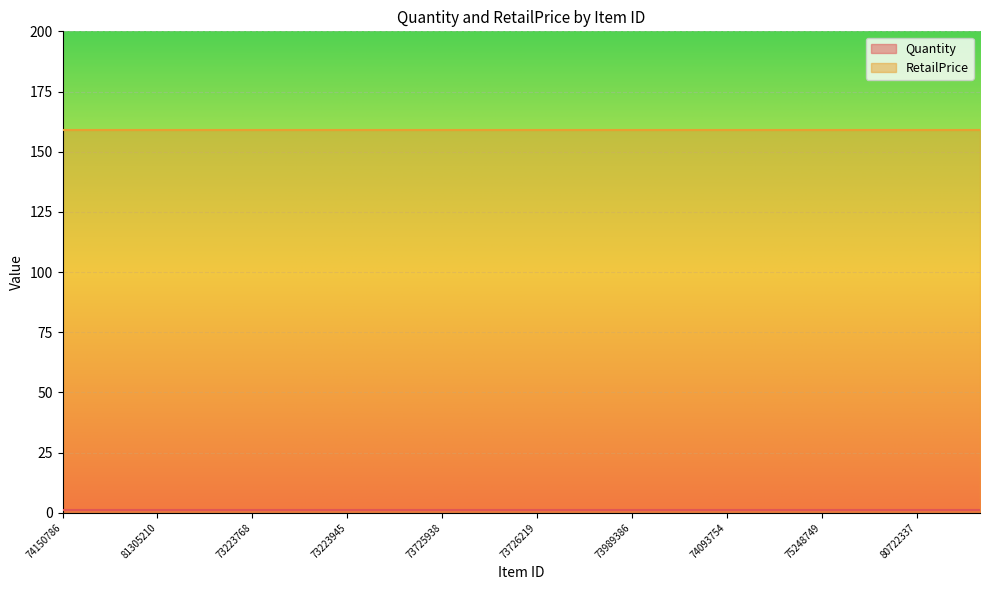

Where is RetailPrice nearest to the value 159?

74150786